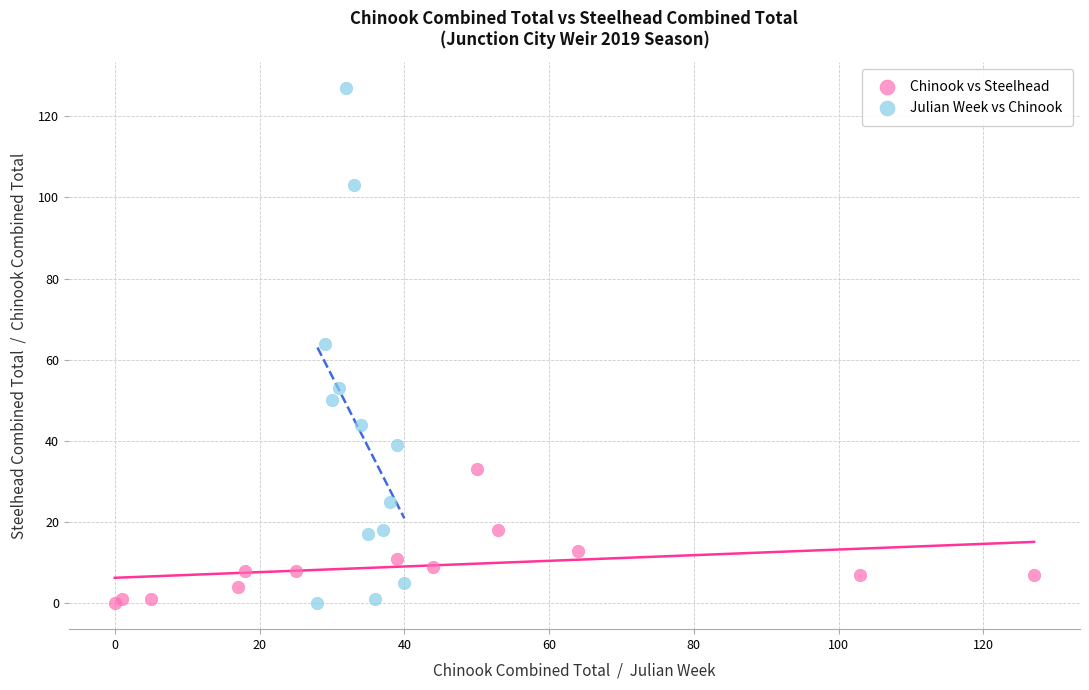

Which series contains the highest Y value?

Julian Week vs Chinook